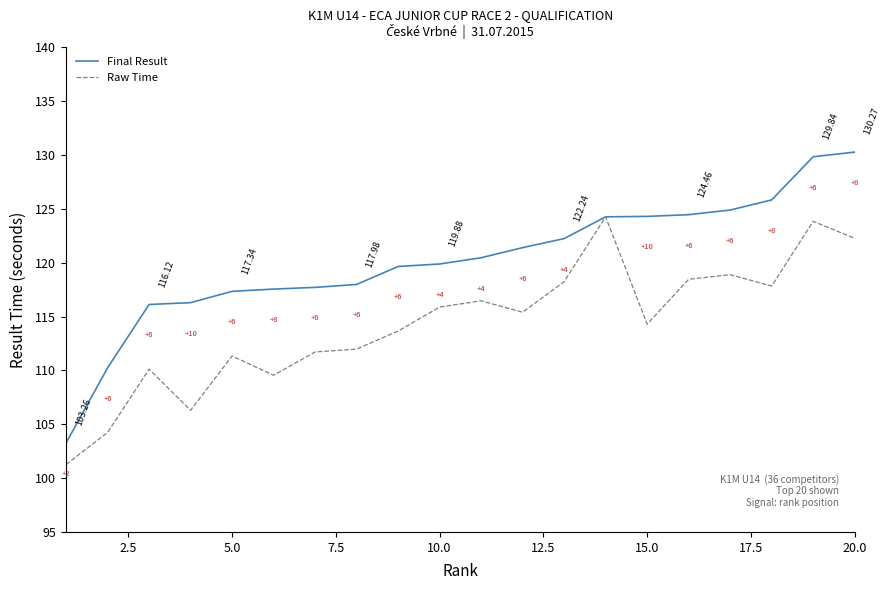

Which series has the largest range (max minus min)?

Final Result